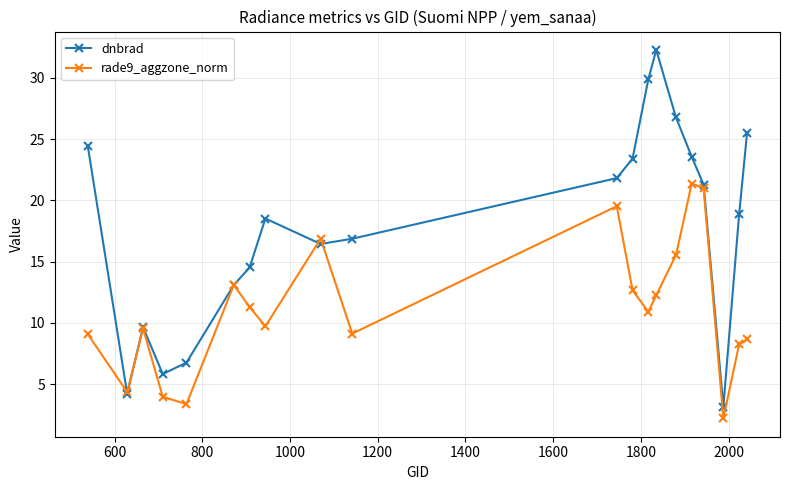

Which series has the widest spread of values?

dnbrad